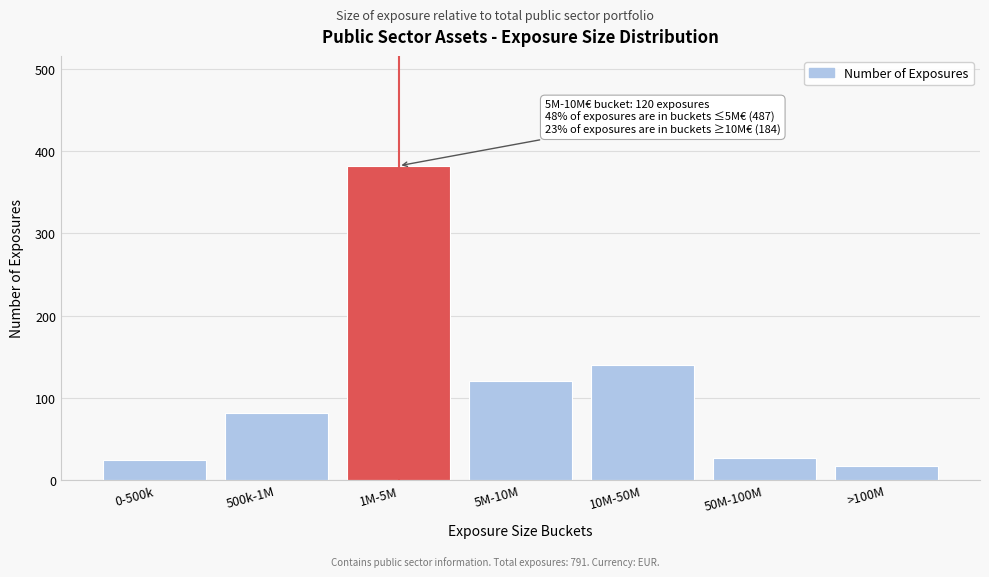

Reading left to right, extract all data points from this chart.

0-500k=24	500k-1M=81	1M-5M=382	5M-10M=120	10M-50M=140	50M-100M=27	>100M=17